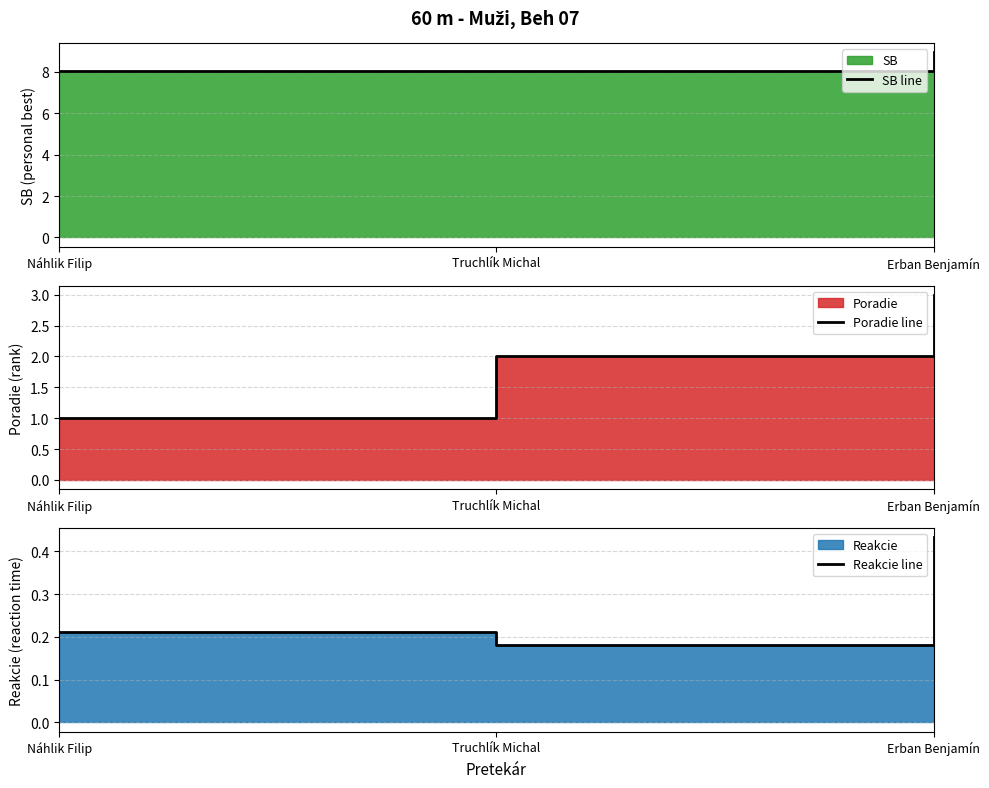

Reading right to left, transcribe all the data shown in this chart.

SB line: Erban Benjamín=8.9	Truchlík Michal=8.1	Náhlik Filip=8.0
Poradie line: Erban Benjamín=3.0	Truchlík Michal=2.0	Náhlik Filip=1.0
Reakcie line: Erban Benjamín=0.4	Truchlík Michal=0.2	Náhlik Filip=0.2